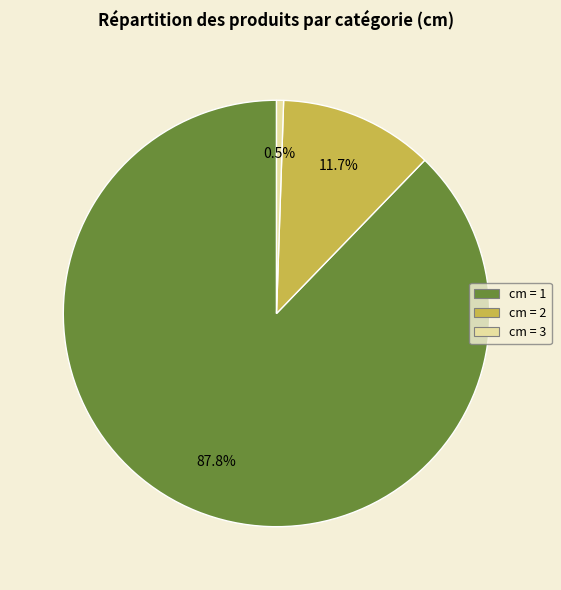

How many slices are in this pie chart?

3